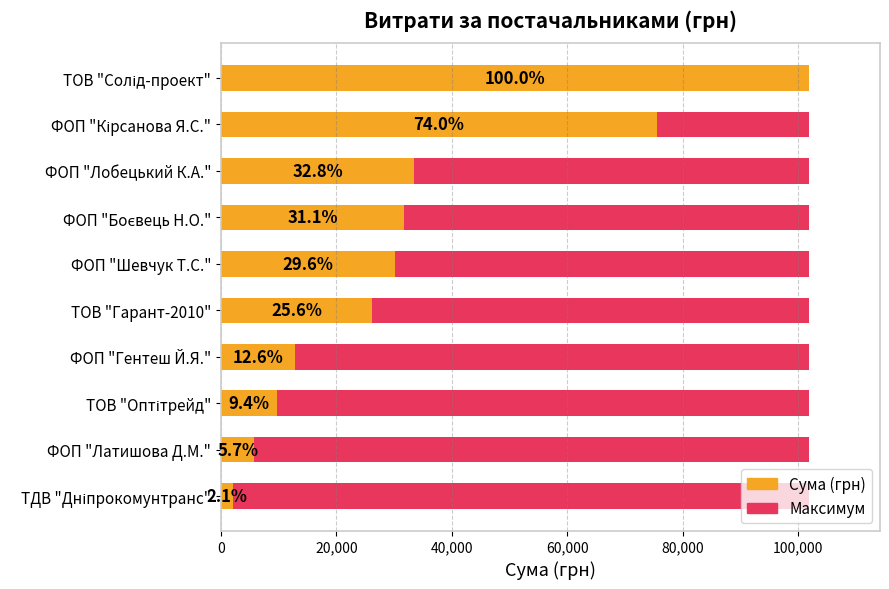

Count the number of categories in the chart.

10